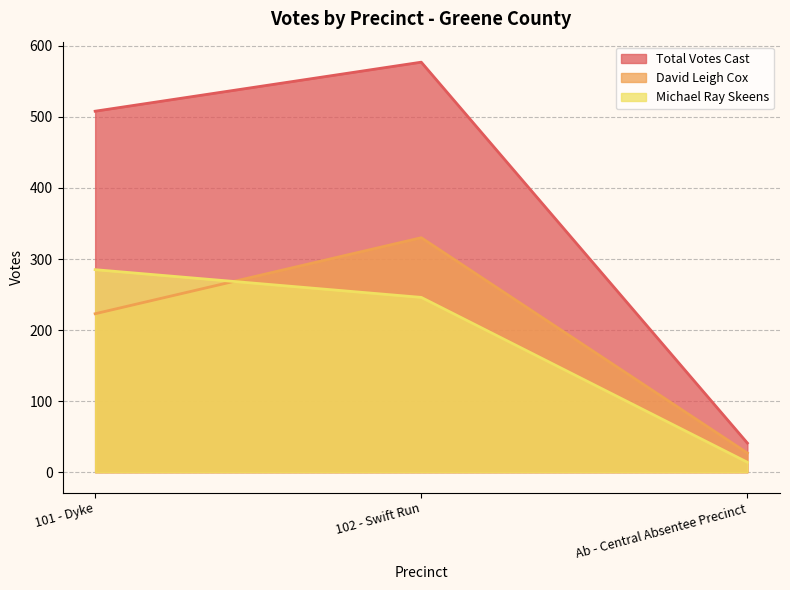

What is the spread (max minus min) of values at 101 - Dyke?

285